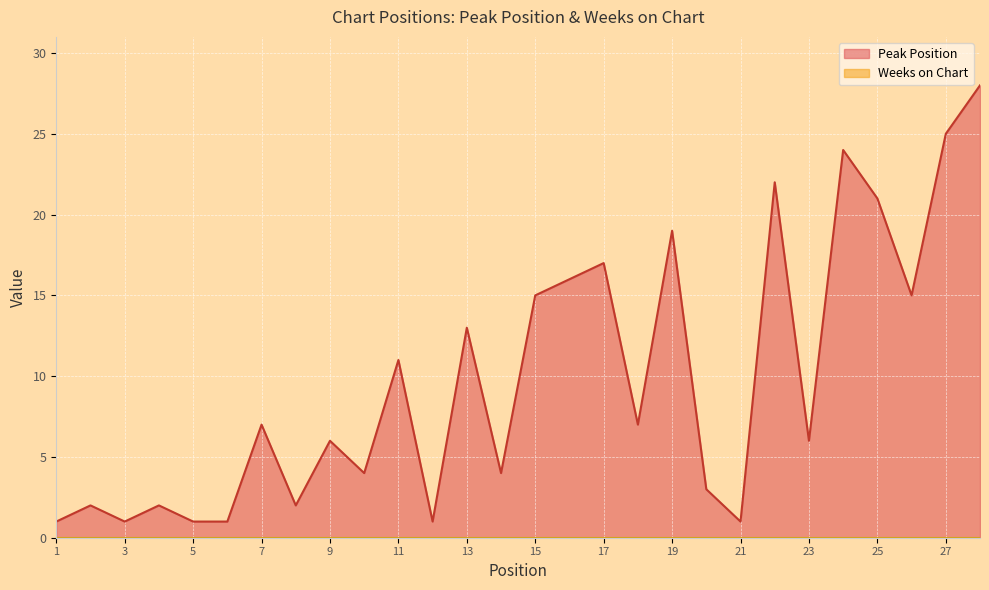

The chart shows a value of 1 at 21. True or false?

True